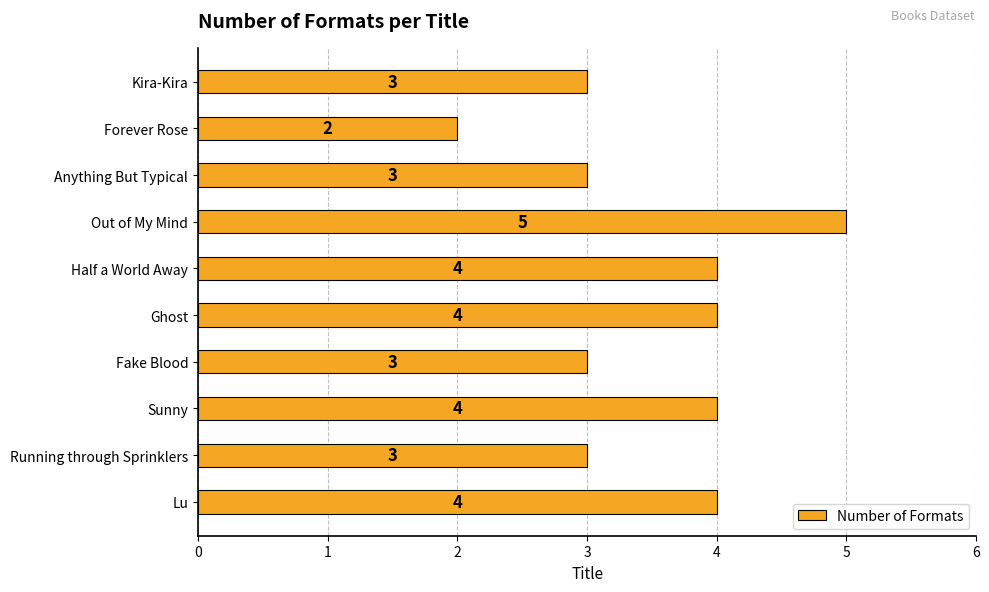

What is the ratio of the value at Anything But Typical to the value at Fake Blood?

1.0